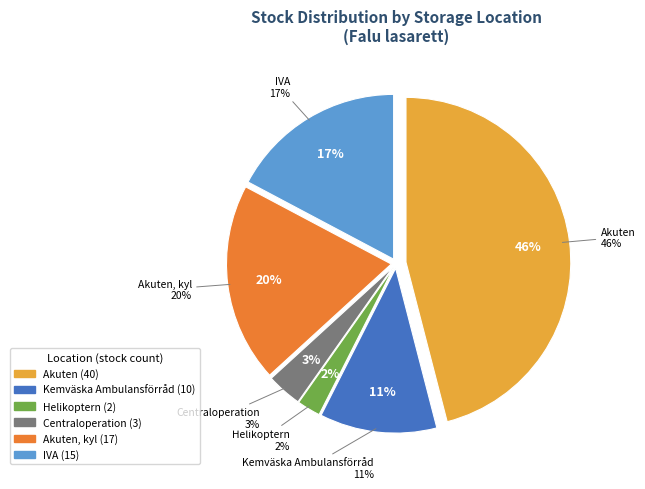

What percentage is the Centraloperation slice, to the nearest percent?

3%